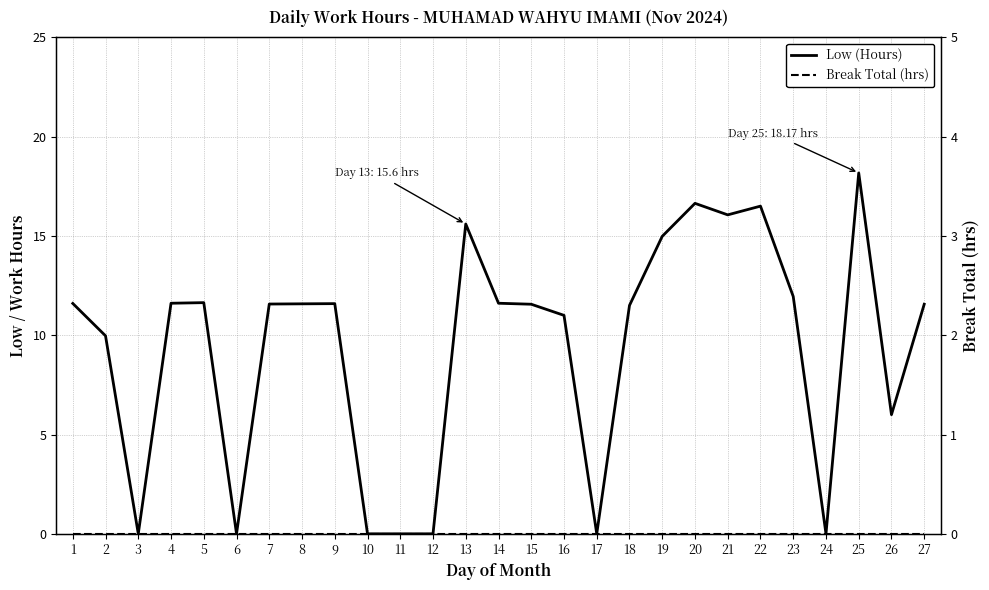

Between 1 and 5, which series saw the biggest shift?

Low (Hours)